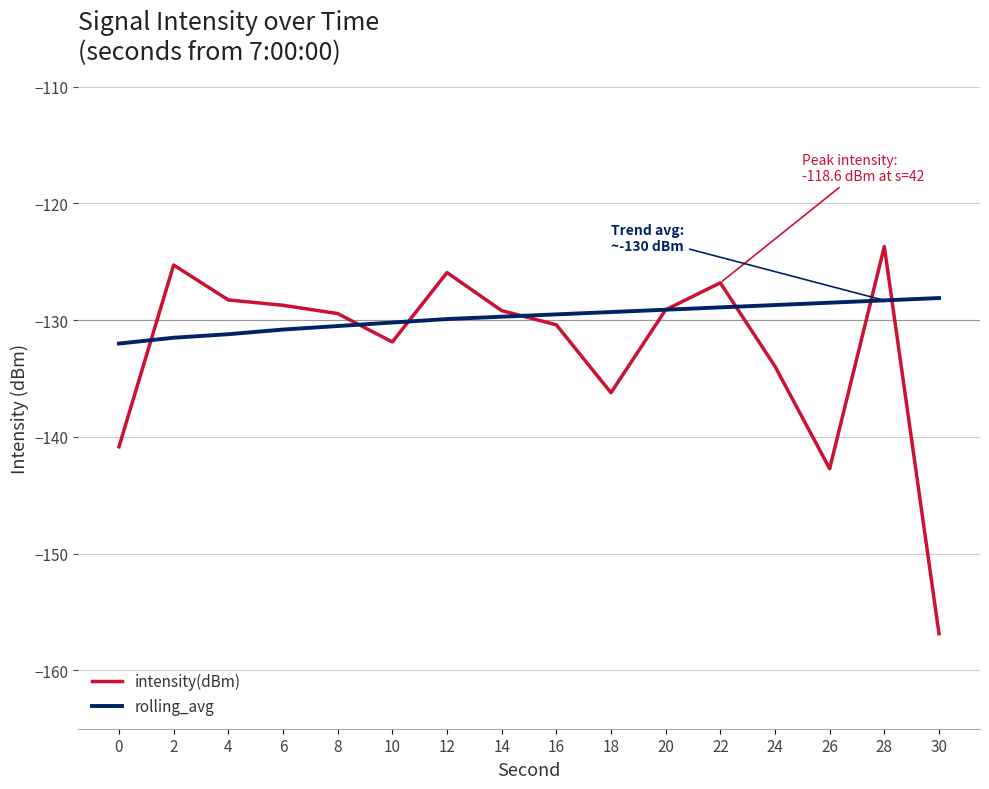

Is this an area chart (filled region under the line)?

No